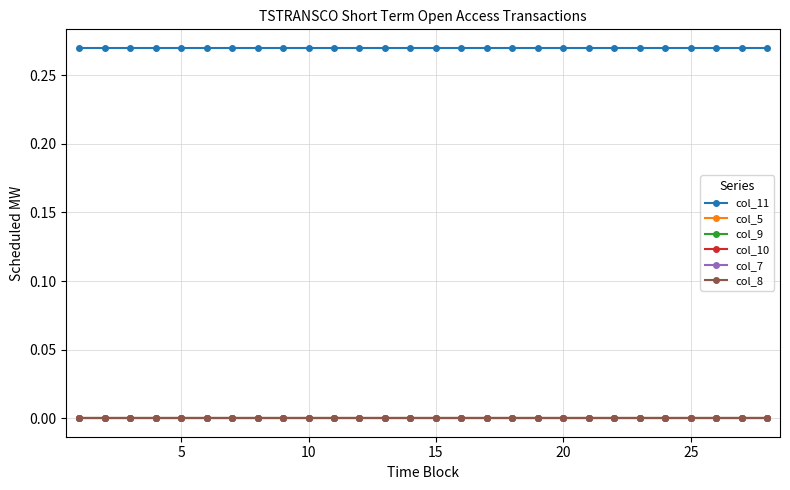

True or false: col_9 and col_5 cross at least once.

False